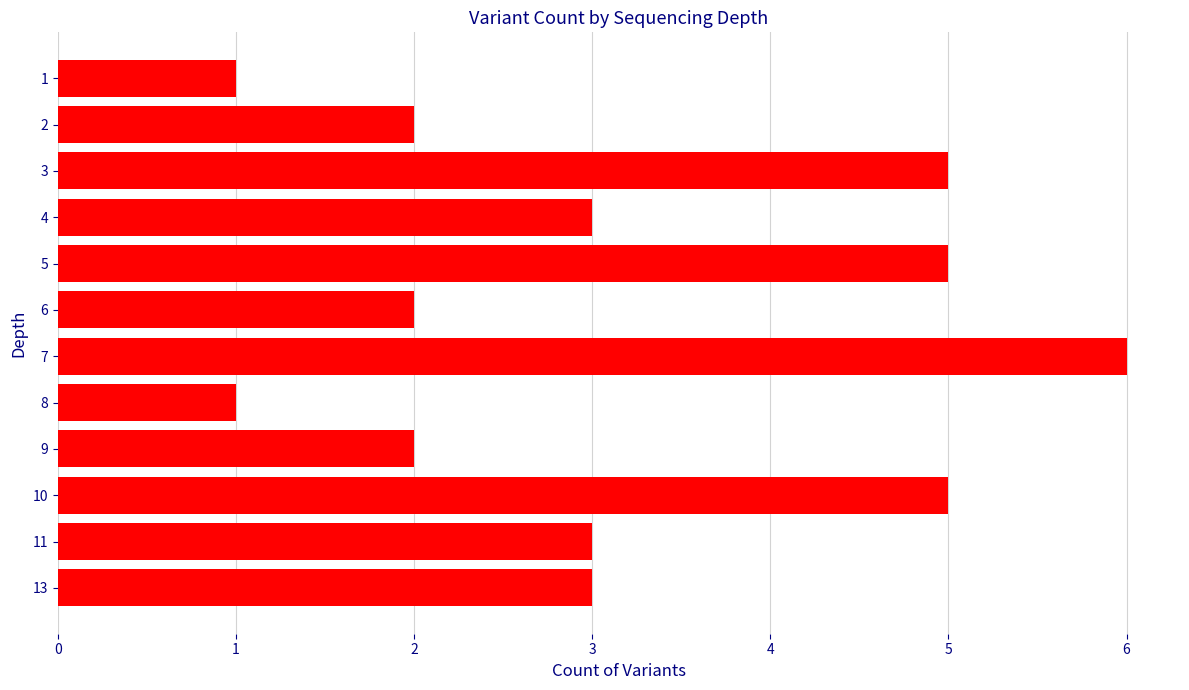

What is the change in value from 11 to 7?

+3